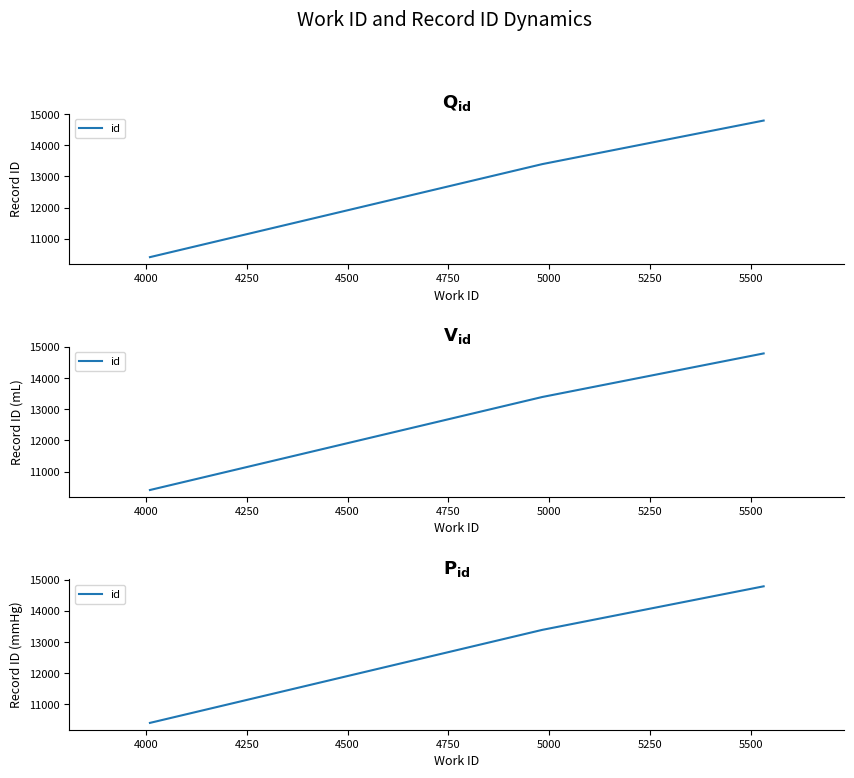

True or false: the data shows 4315 at 3750.

False